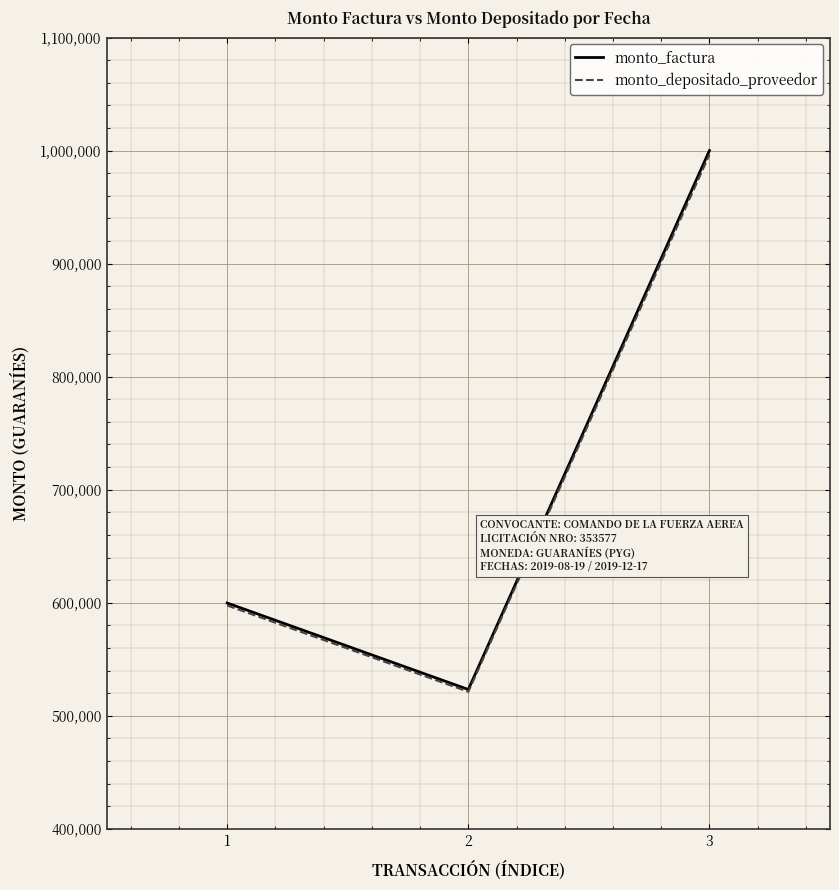

What value does the monto_factura series have at 2?

523250